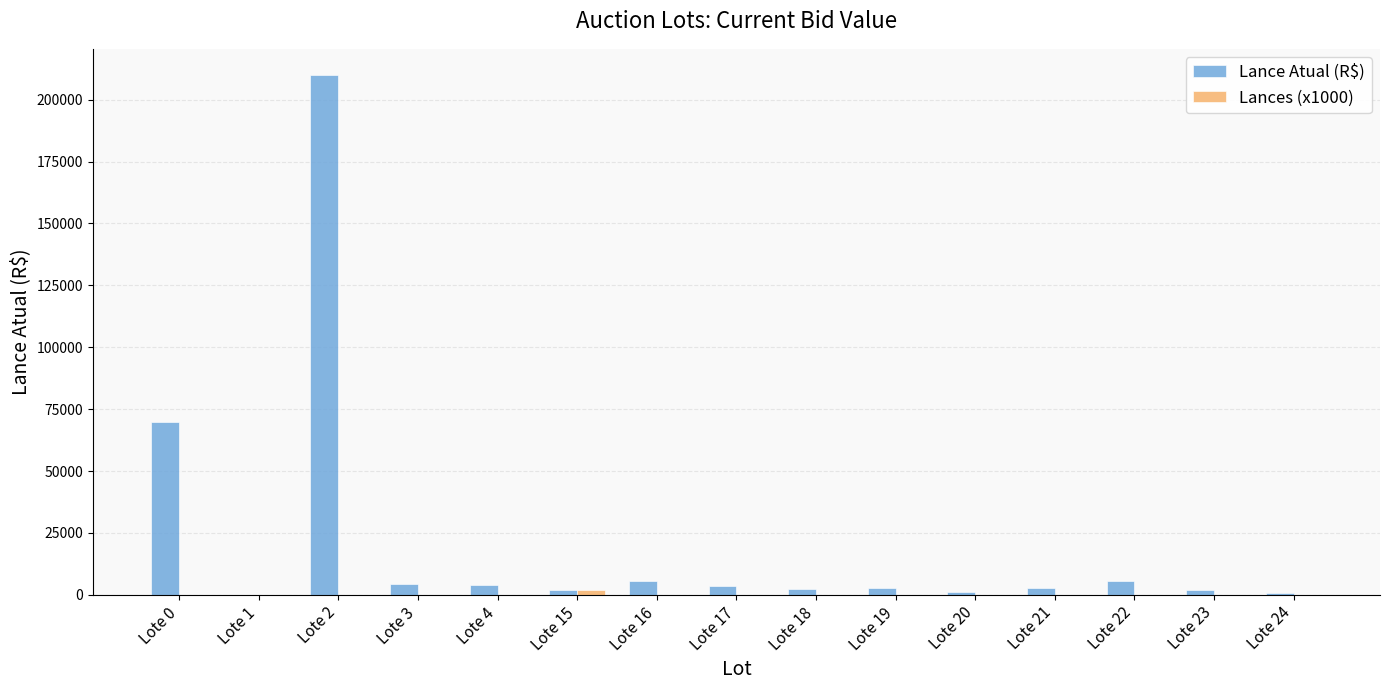

At which category does the chart reach its peak across all series?

Lote 2